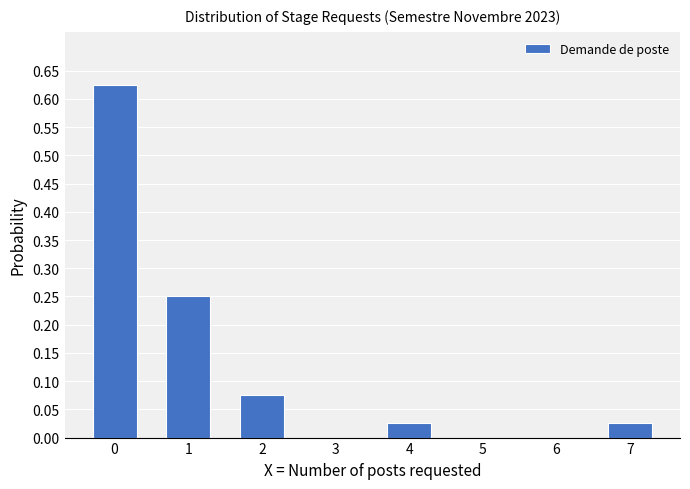

The value at 6 is -0.3. True or false?

False